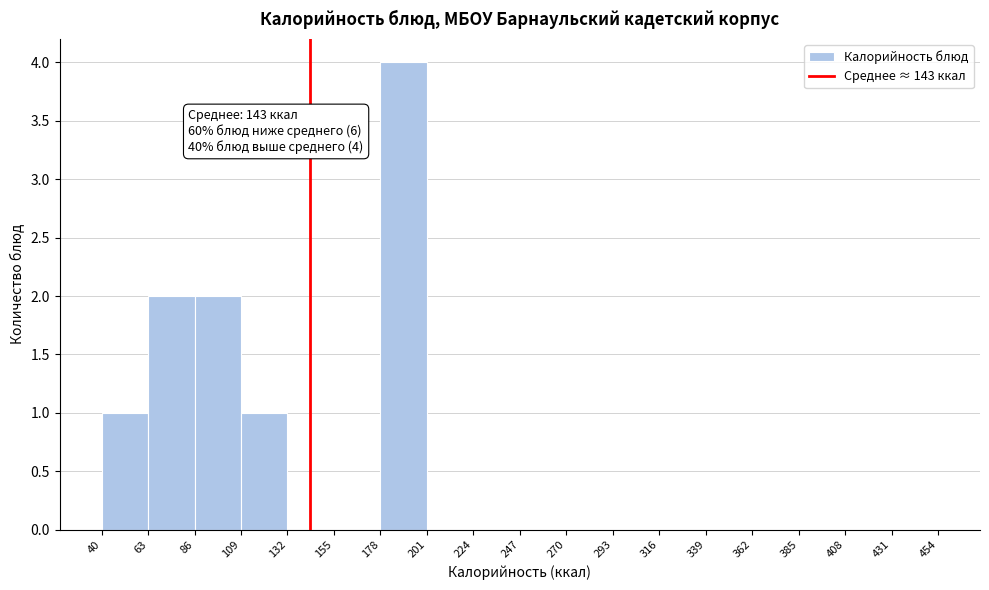

Which range on the x-axis has the tallest bar?

178 to 201